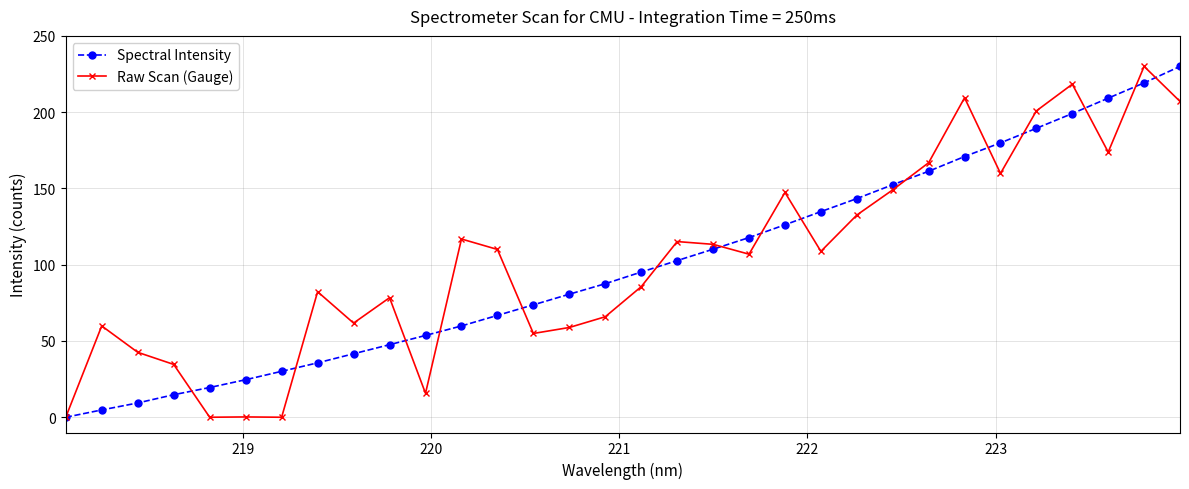

What is the maximum value for Raw Scan (Gauge)?

230.0